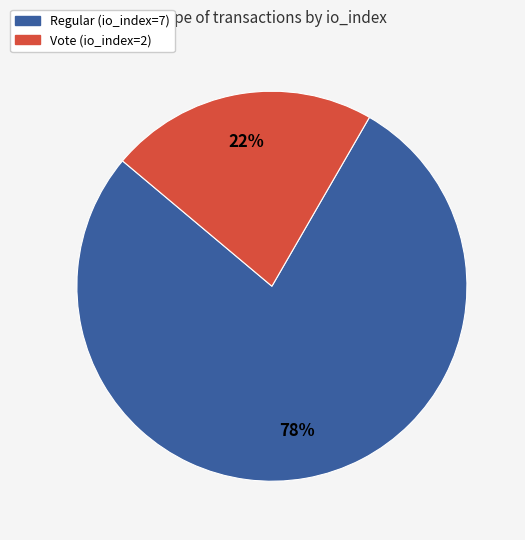

Combined, do Vote (io_index=2) and Regular (io_index=7) account for over 50%?

Yes